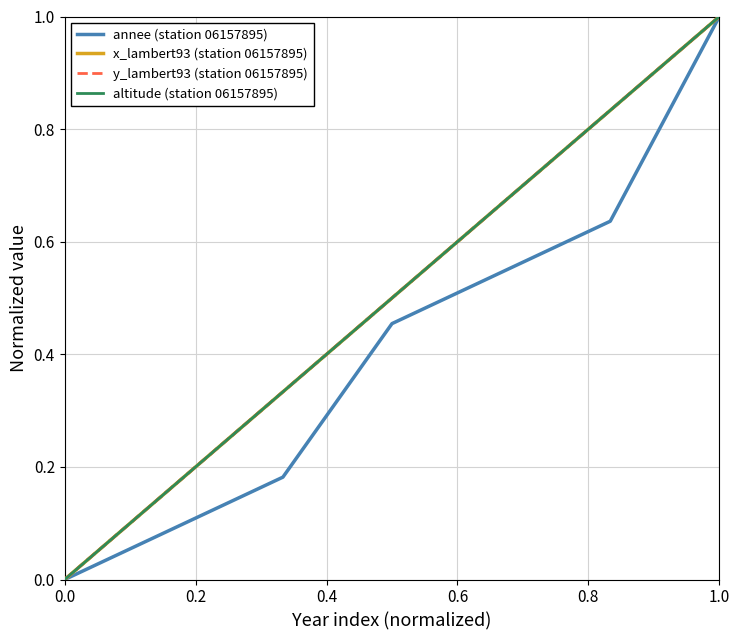

What is the value of the altitude (station 06157895) point at the 2nd from the left?

0.2